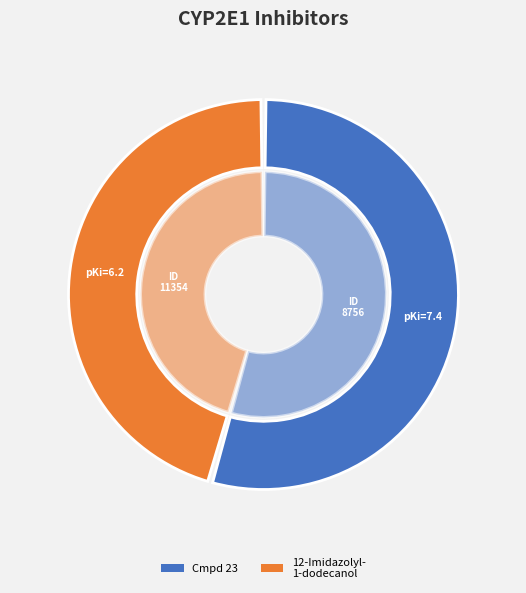

What is the change in value from compound 23 [PMID: 17125252] to 12-Imidazolyl-1-dodecanol?

+2598